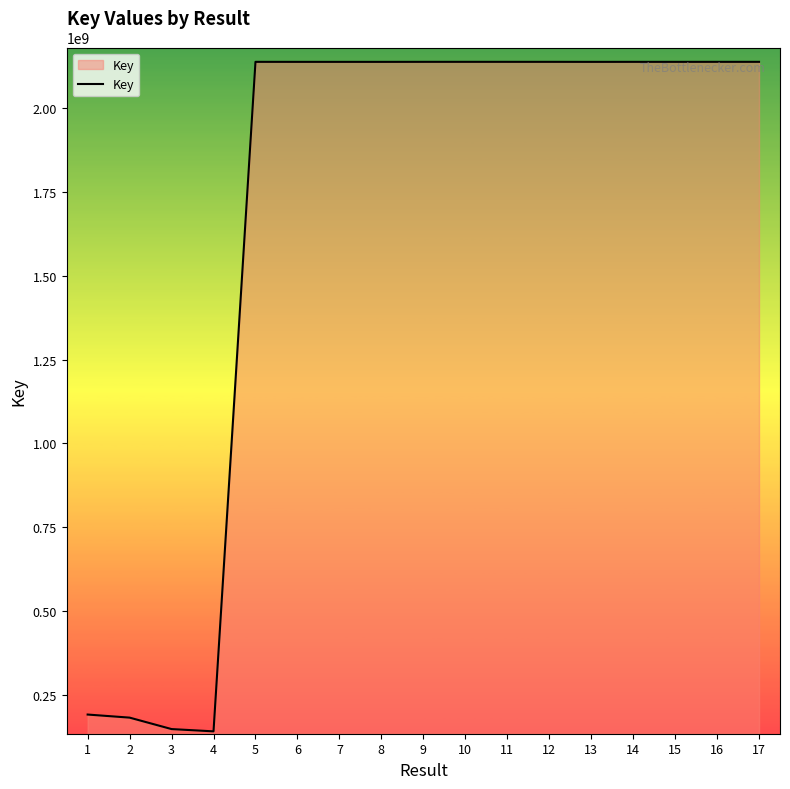

True or false: the data has more than 0 interior local peaks.

True